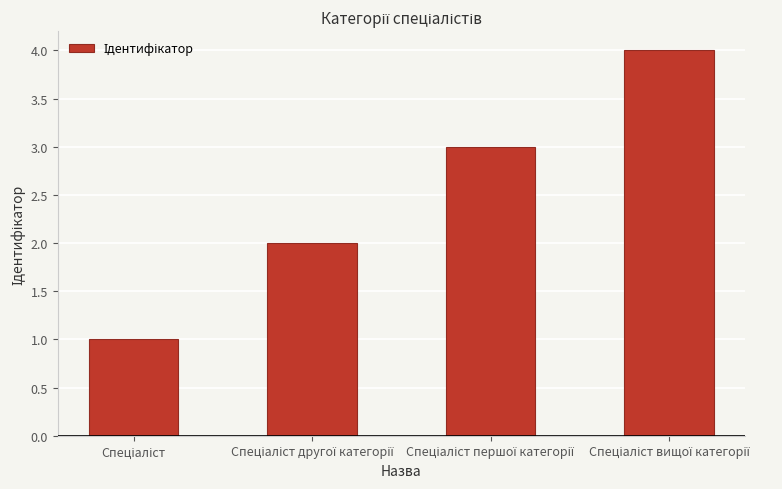

What is the smallest value displayed?

1